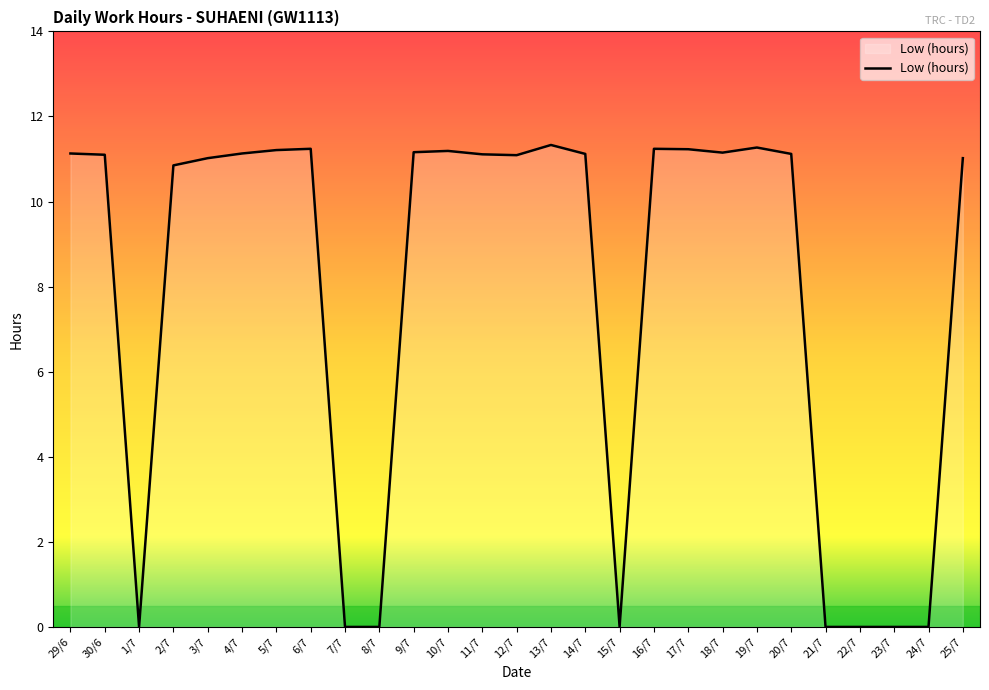

Is it true that the value at 8/7 is 6.0?

False